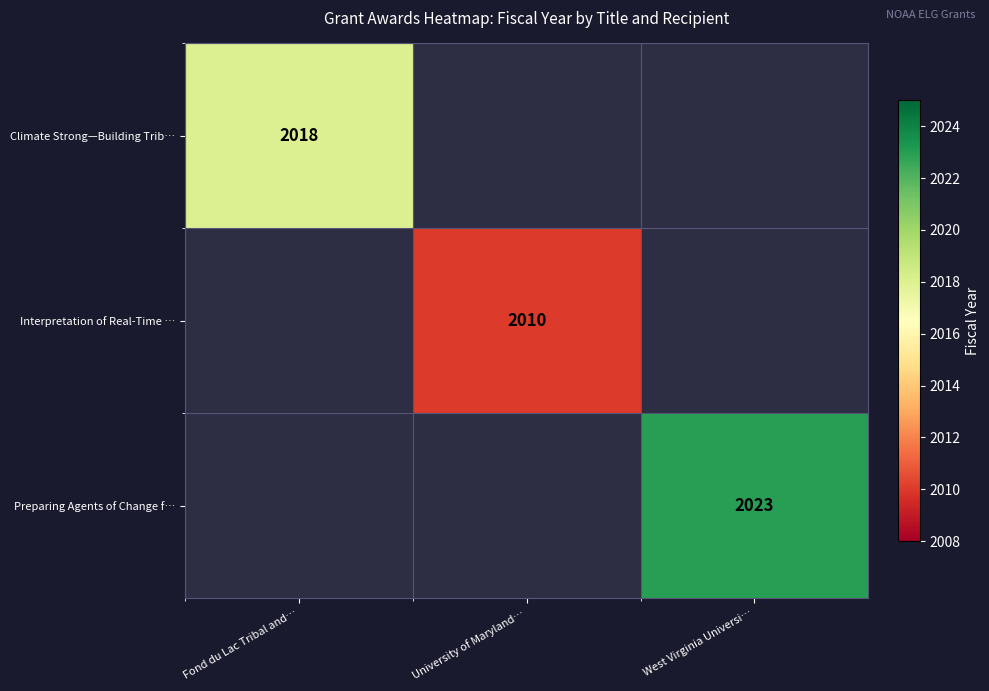

Which label corresponds to the smallest value in the chart?

University of Maryland…